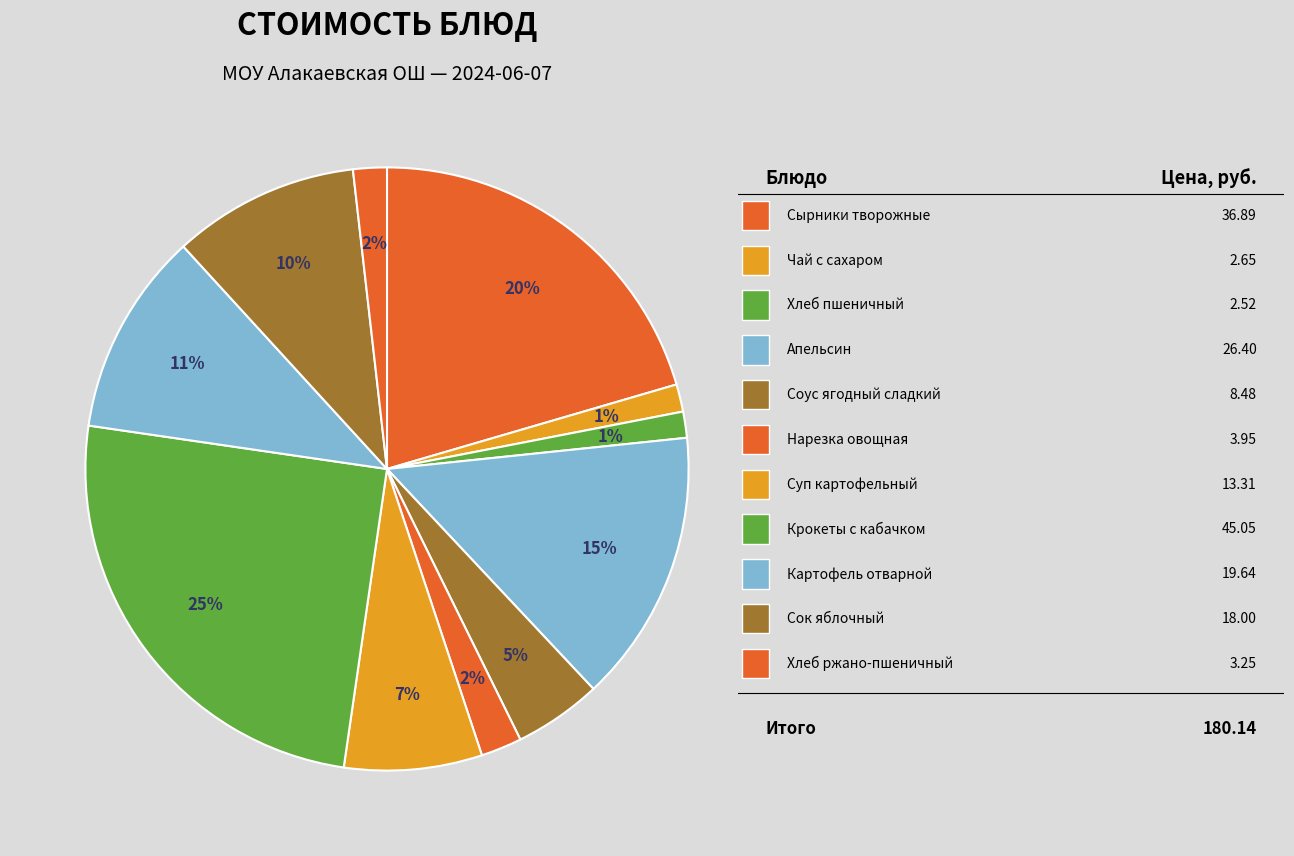

How many slices are in this pie chart?

11